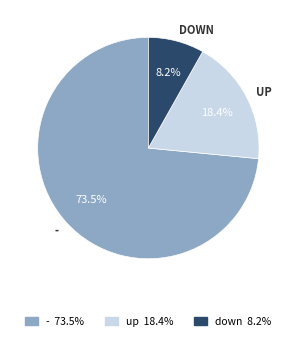

What is the largest slice in the pie chart?

-